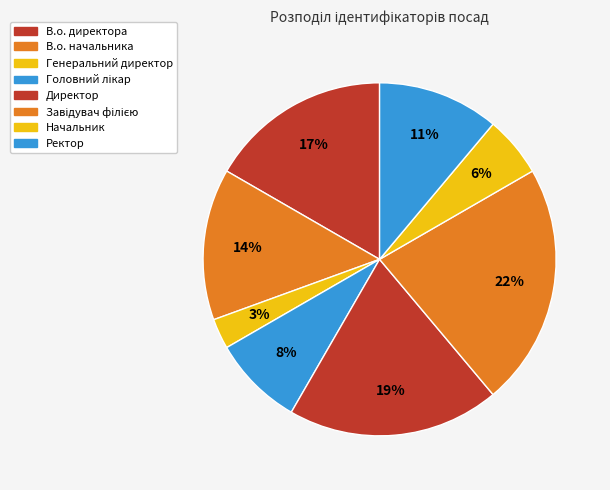

What is the largest slice in the pie chart?

Завідувач філією